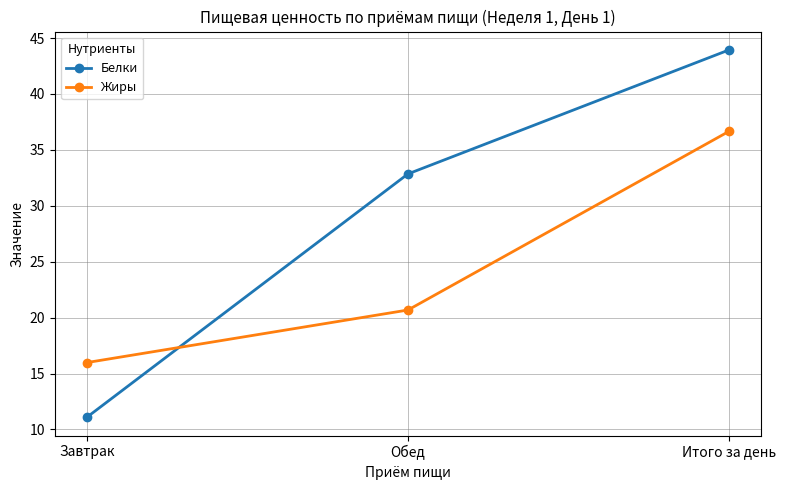

What is the value of the Белки point at the 1st from the left?

11.1